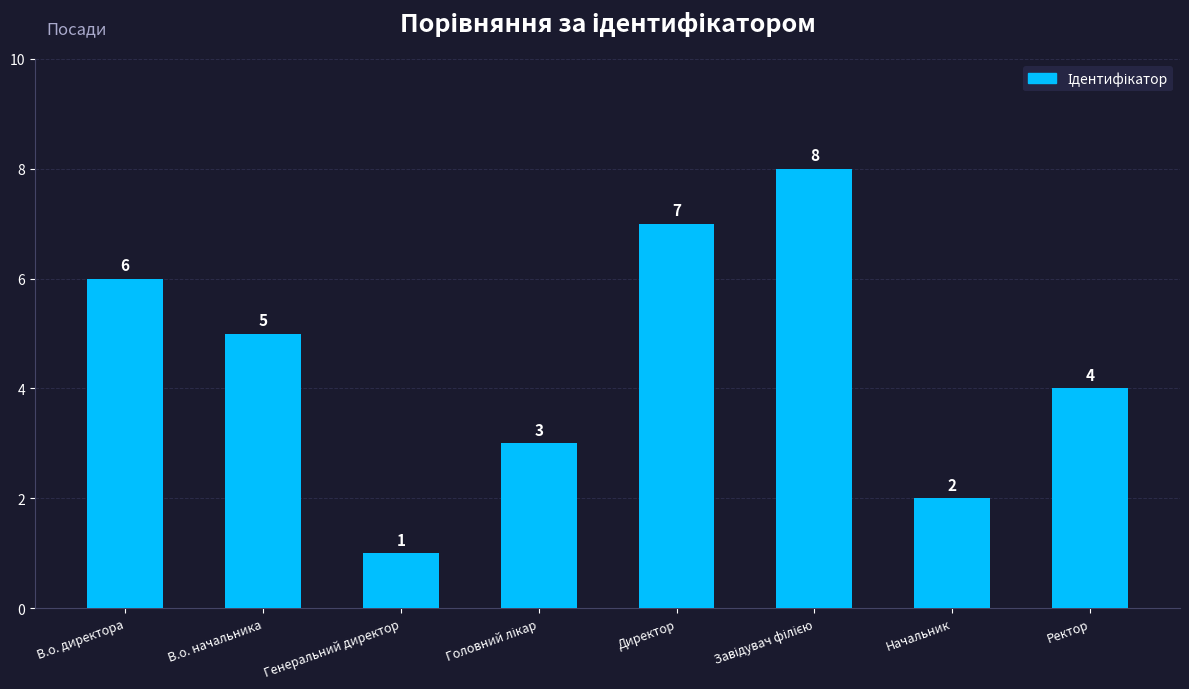

How many values are below 5?

4